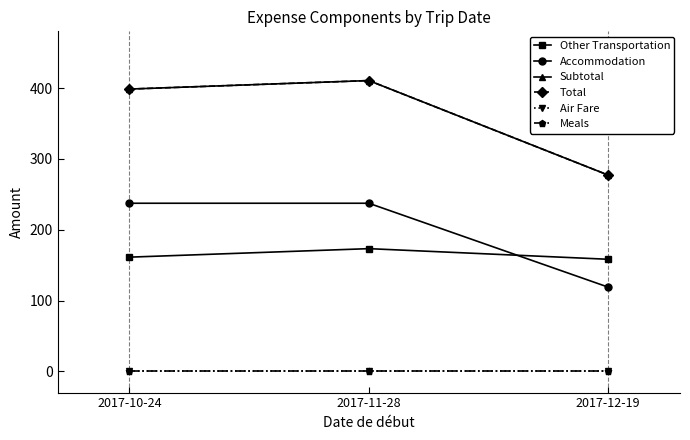

Is this an area chart (filled region under the line)?

No